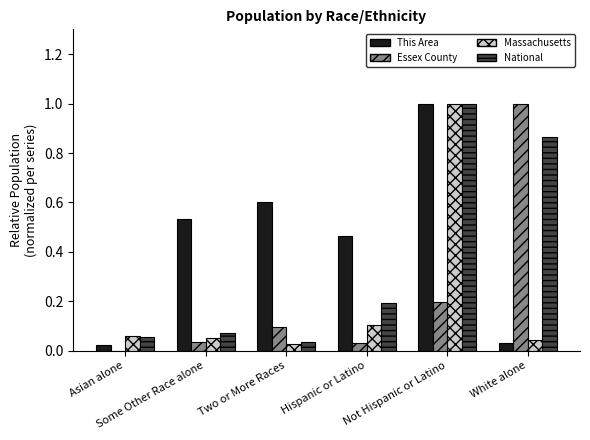

What is the greatest value displayed?

1.0